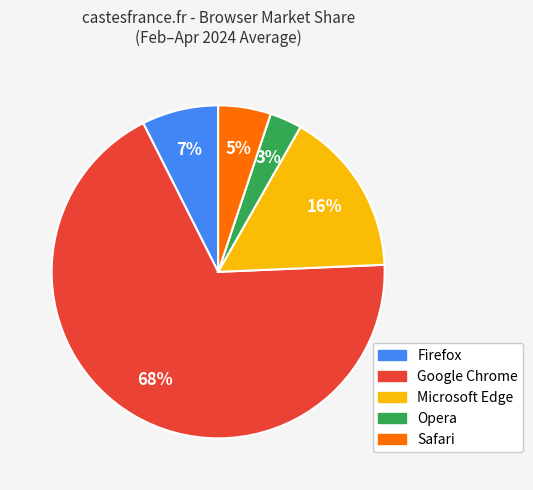

Count the number of slices in the pie.

5